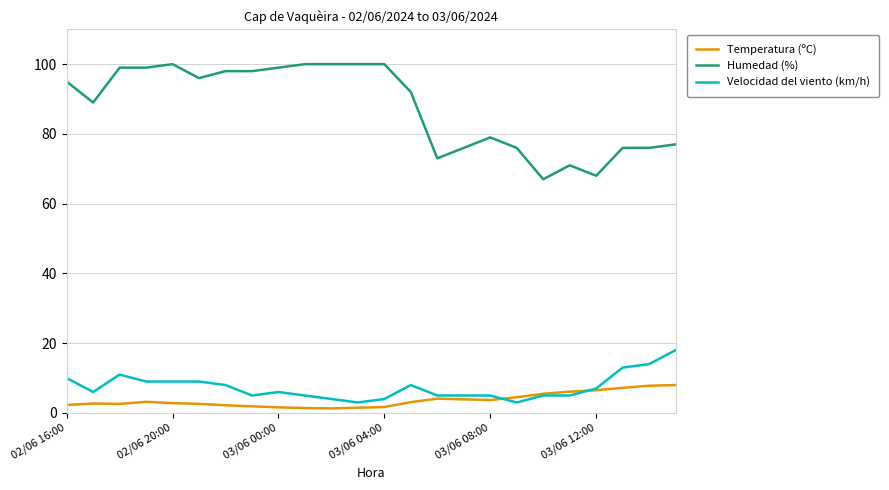

What is the maximum value shown in the chart?

100.0